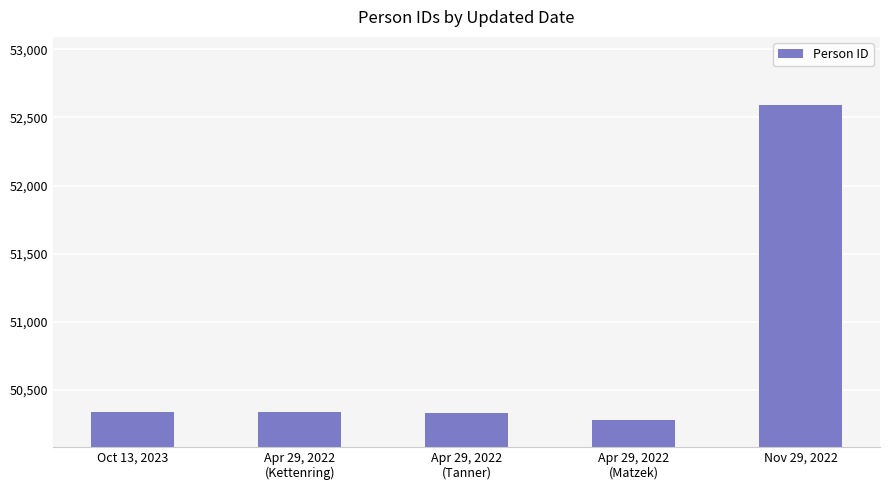

What value does the data have at Oct 13, 2023, to the nearest 10?

50340